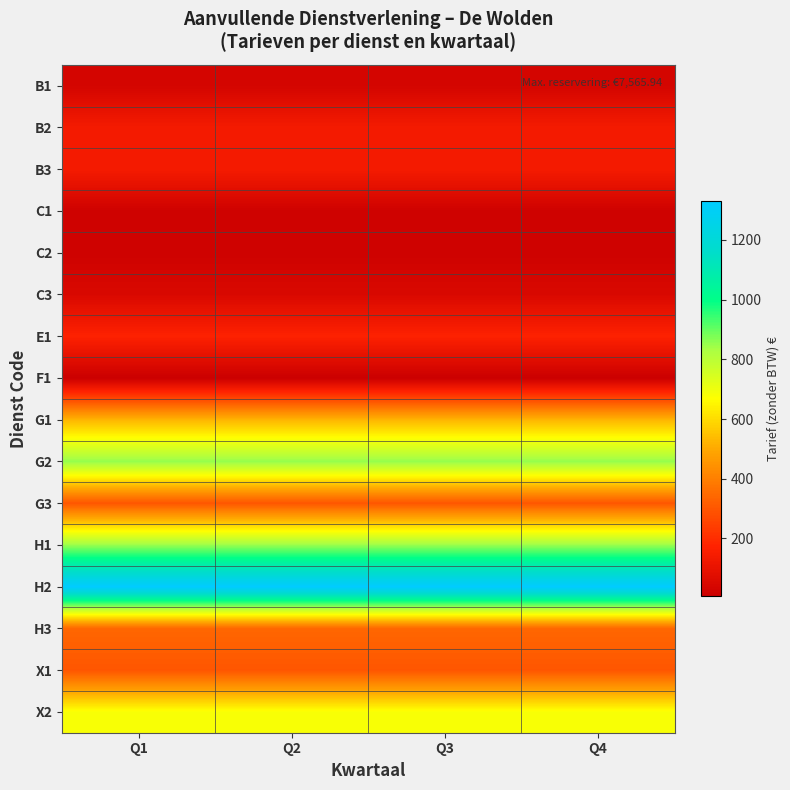

What is the greatest value displayed?

1330.0